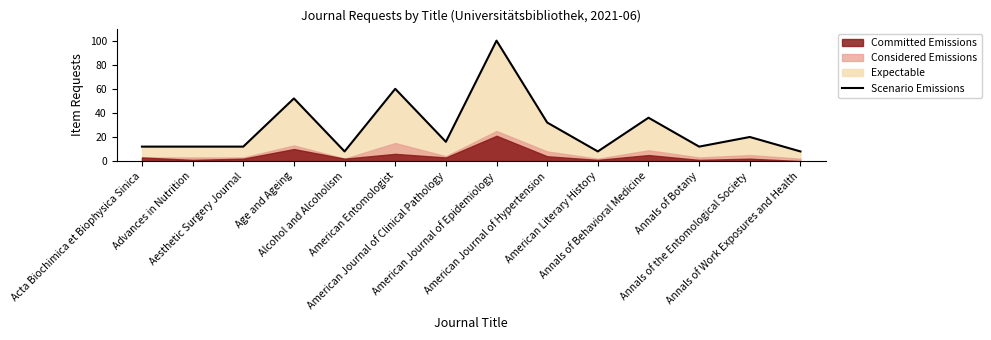

What is the difference between the values at Age and Ageing and Annals of Behavioral Medicine?

16